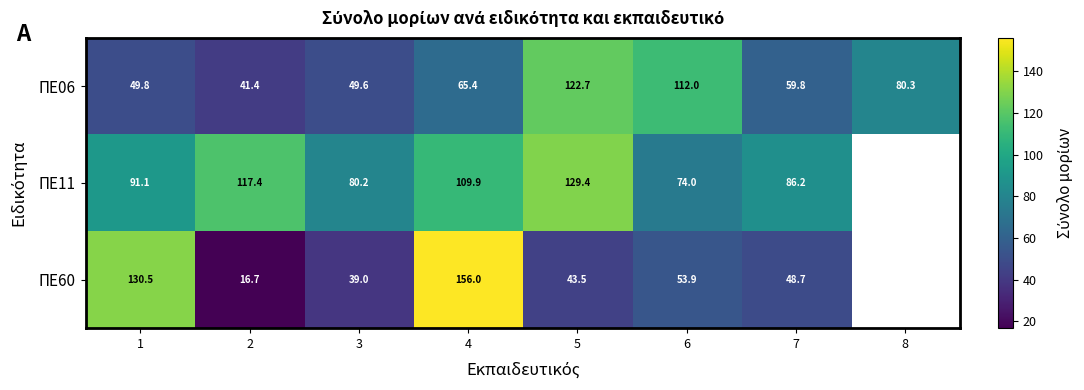

The ΠΕ06 series shows 41.4 at 2. True or false?

True